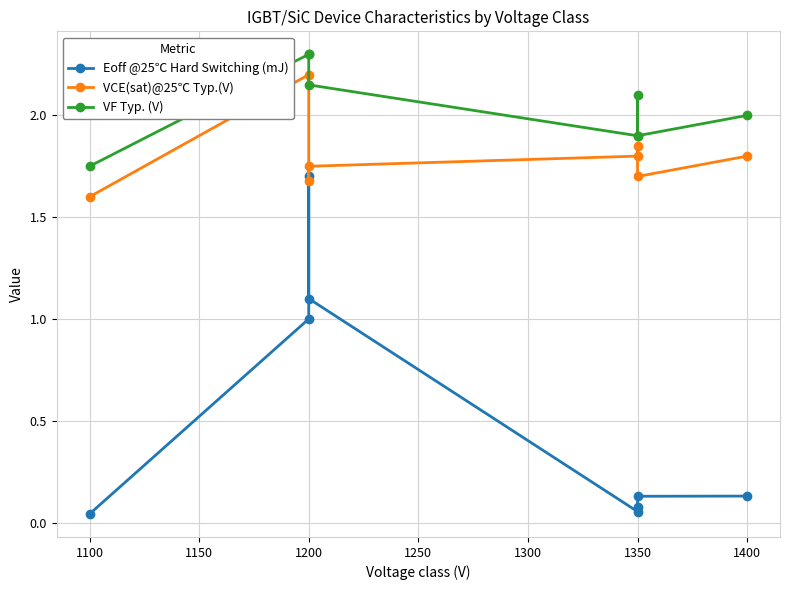

What is the maximum value for VF Typ. (V)?

2.3